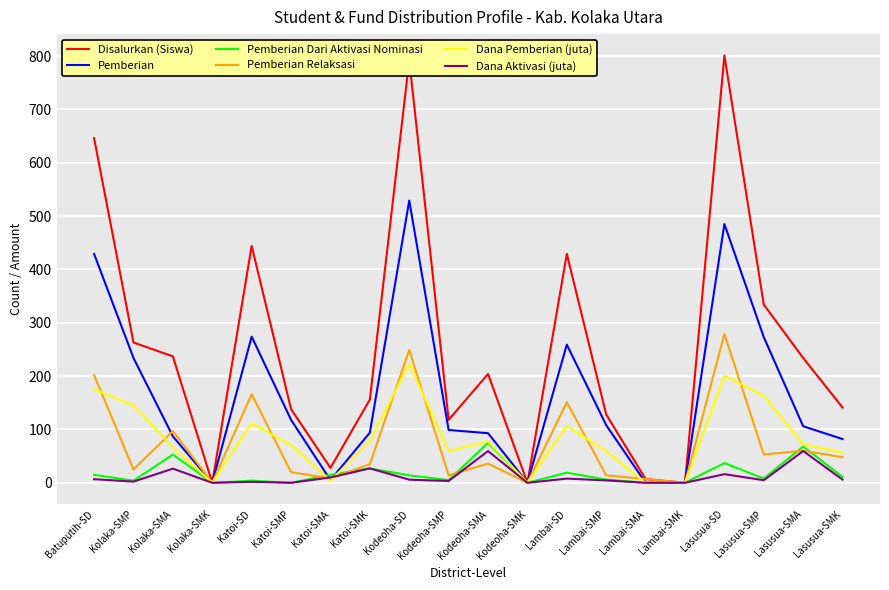

What value does the Dana Aktivasi (juta) series have at Kolaka-SMA?

26.5